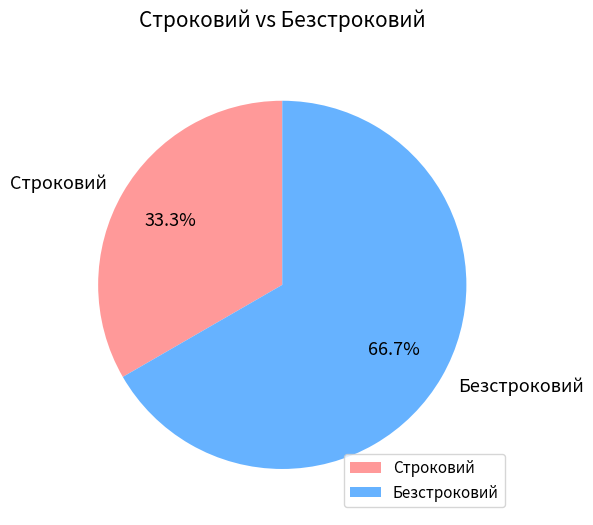

True or false: Безстроковий accounts for 74% of the total.

False